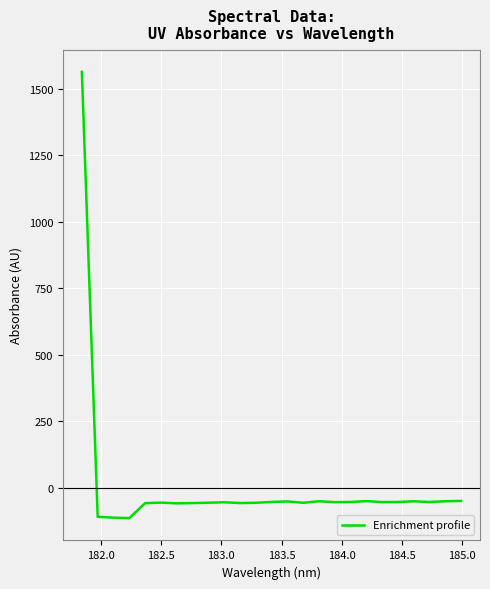

What is the maximum value shown in the chart?

1563.6